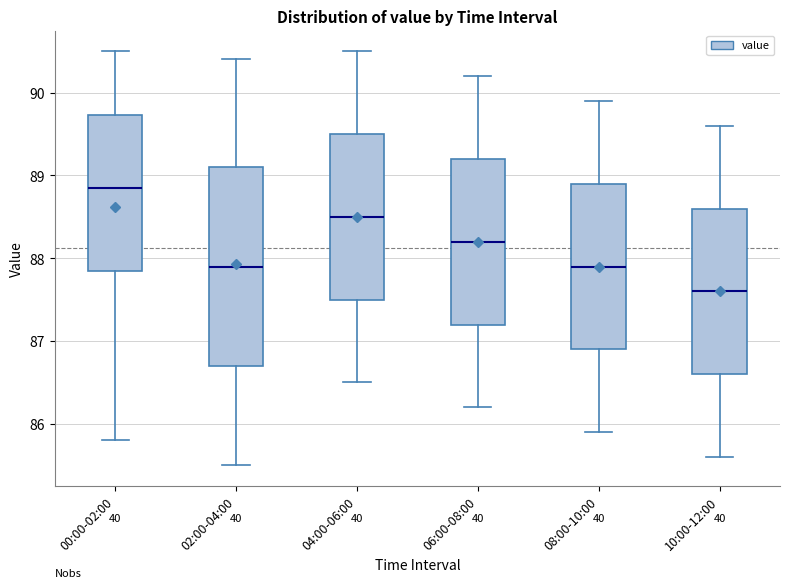

Where does the lower whisker of the box for 10:00-12:00 end on the y-axis? The values are not printed on the chart, so give them approximately, as read against the axis.

85.6